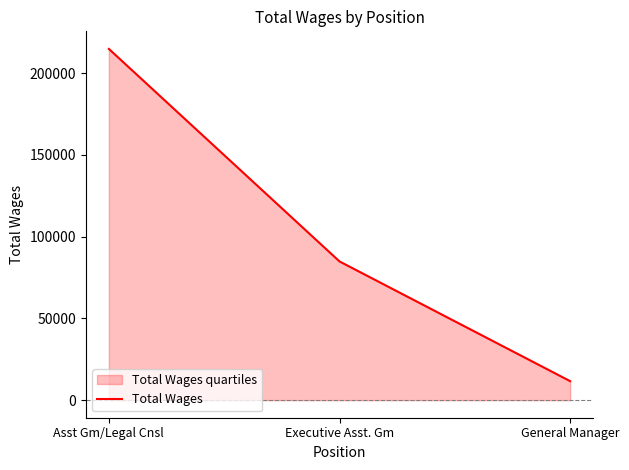

Rank the categories by value from lowest to highest.

General Manager, Executive Asst. Gm, Asst Gm/Legal Cnsl